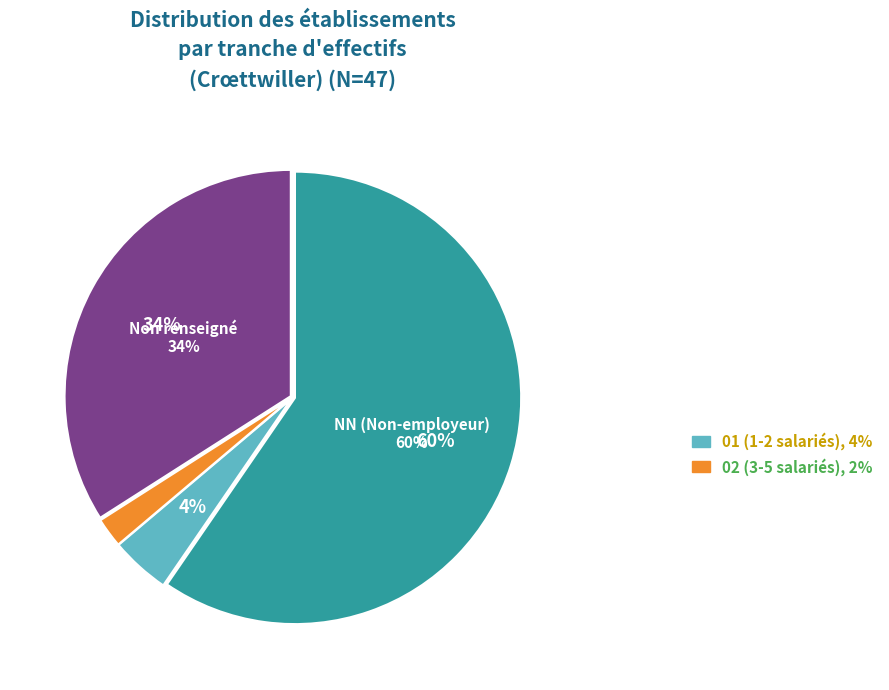

How many slices are in this pie chart?

4